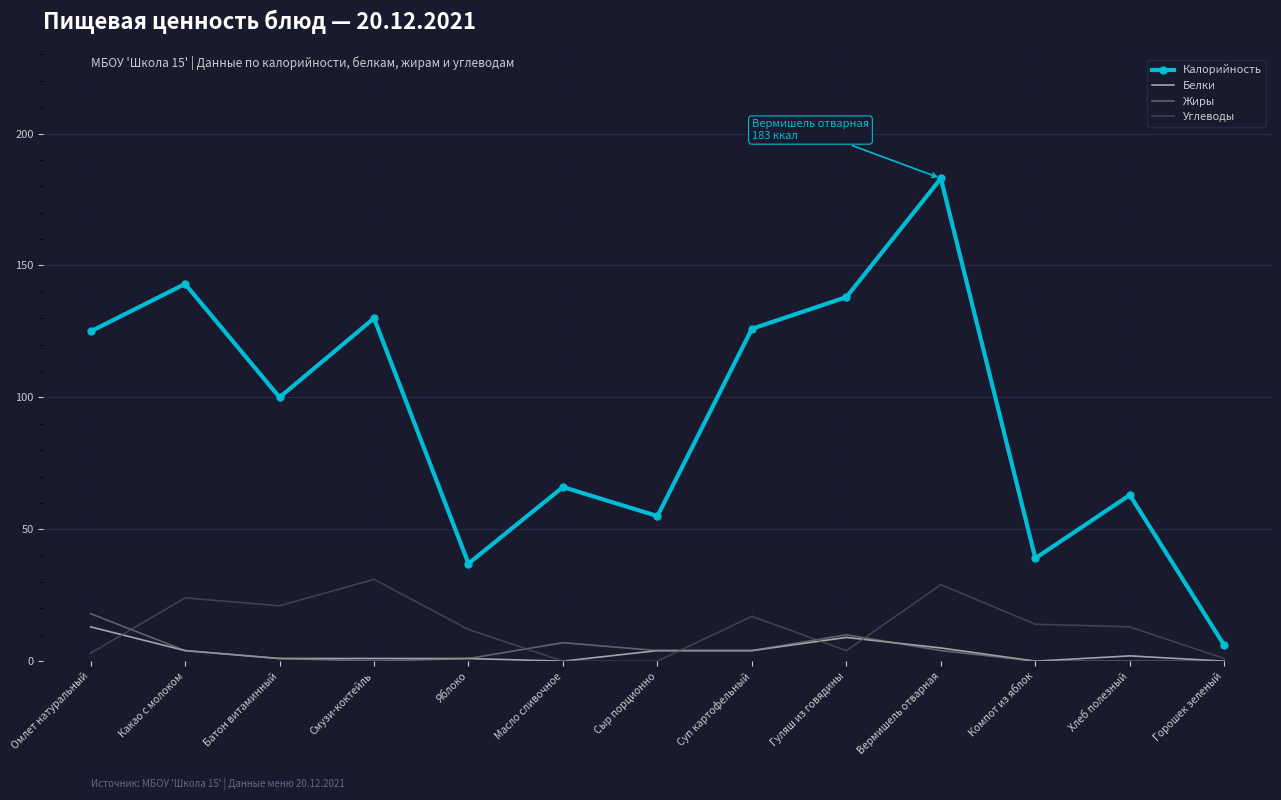

The Углеводы series shows -17 at Масло сливочное. True or false?

False